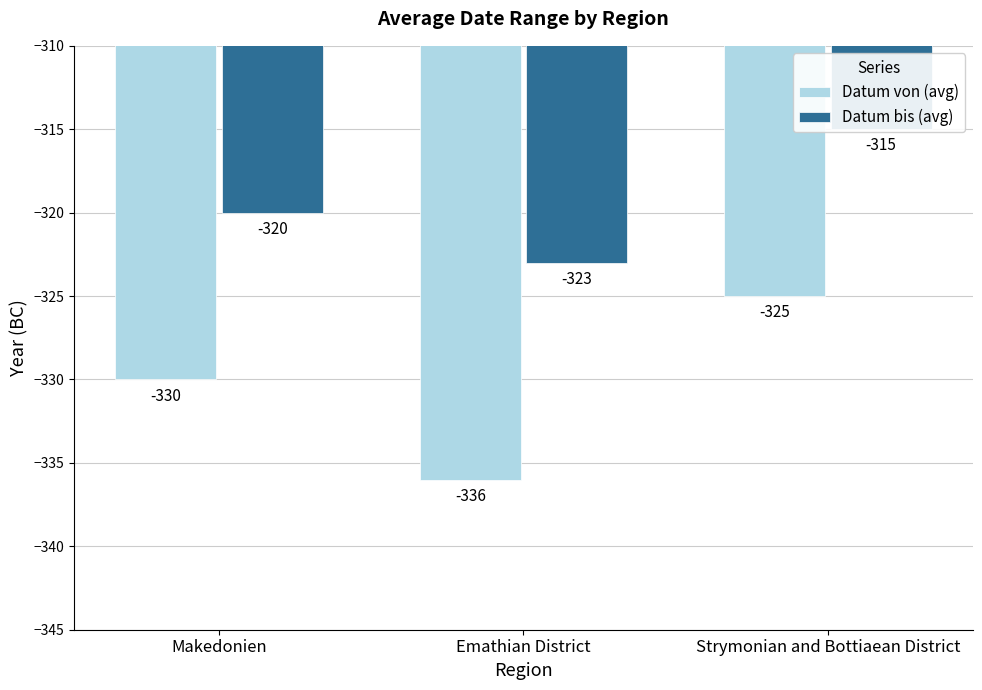

What position from the right is Makedonien?

3